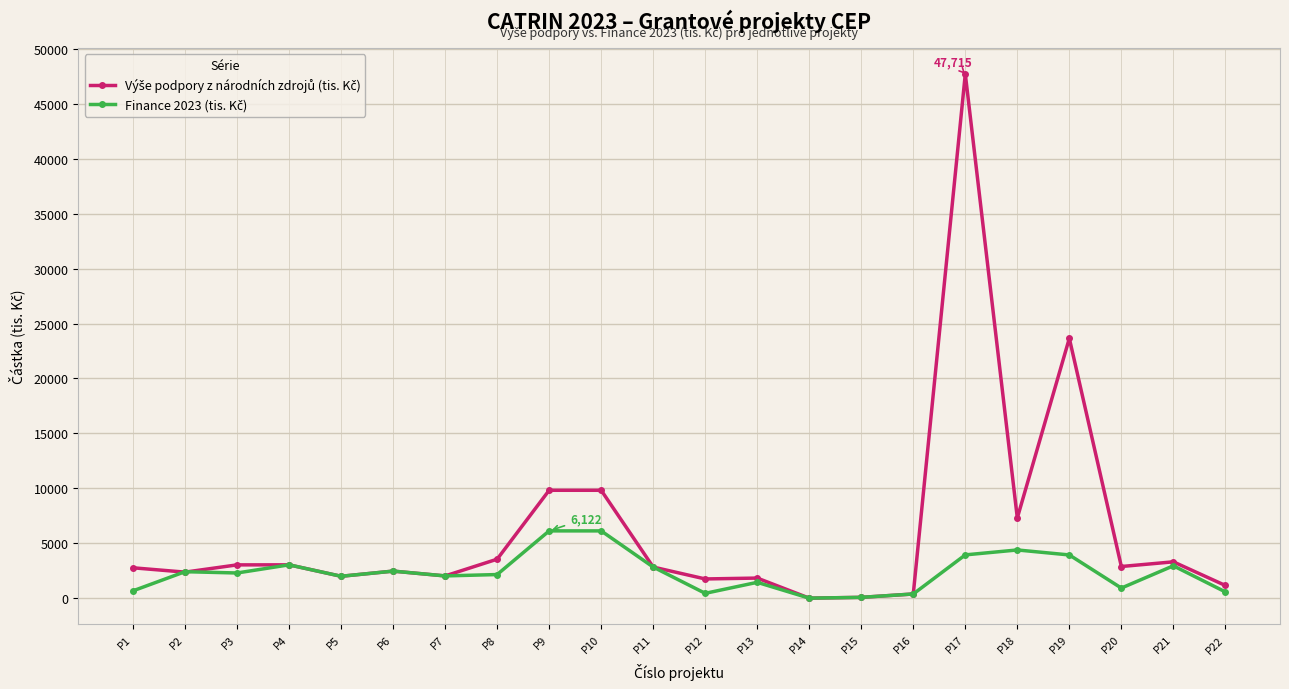

At which category is the sum across all series the highest?

P17